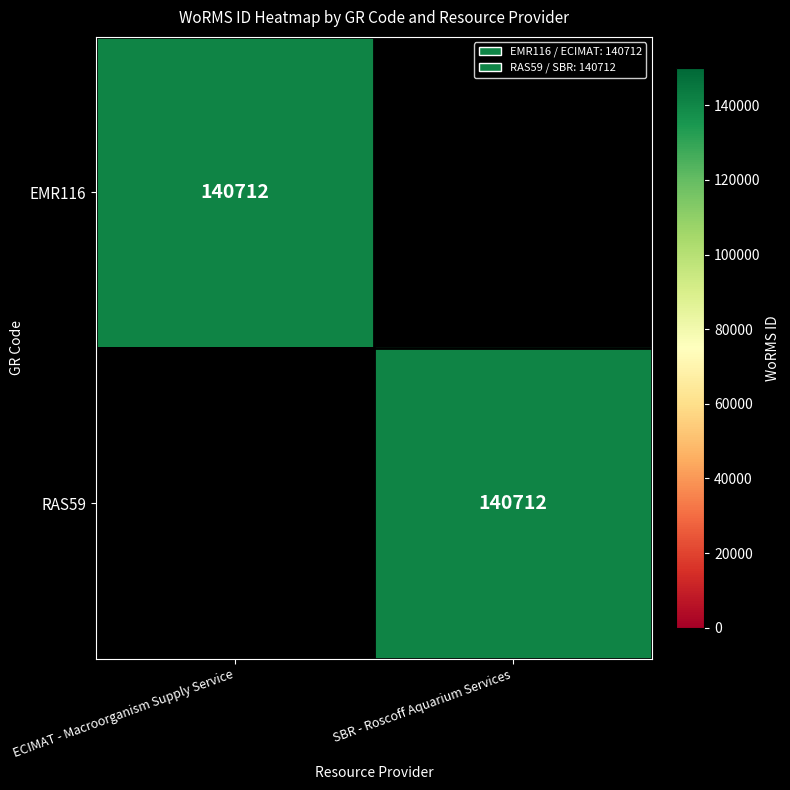

Between SBR - Roscoff Aquarium Services and ECIMAT - Macroorganism Supply Service, which is larger?

ECIMAT - Macroorganism Supply Service